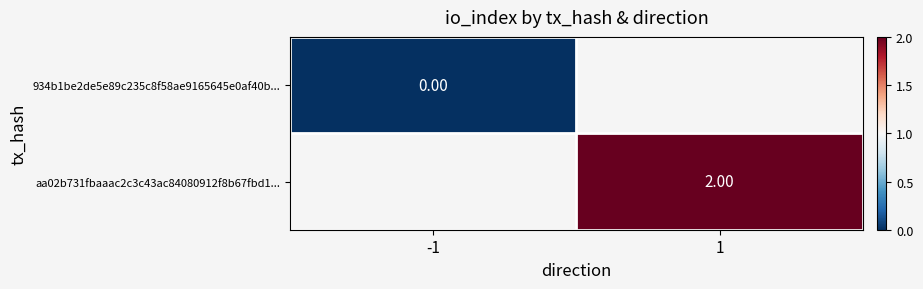

The value of aa02b731fbaaac2c3c43ac84080912f8b67fbd1... at 1 is 2.0. True or false?

True